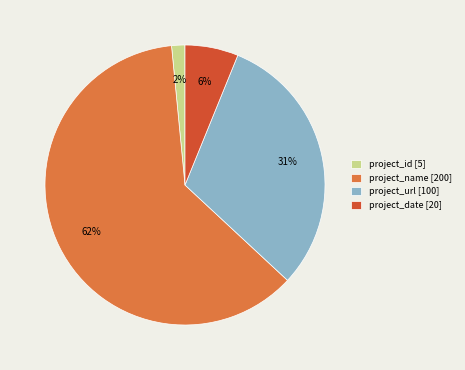

Is there any slice that represents more than half of the pie?

Yes